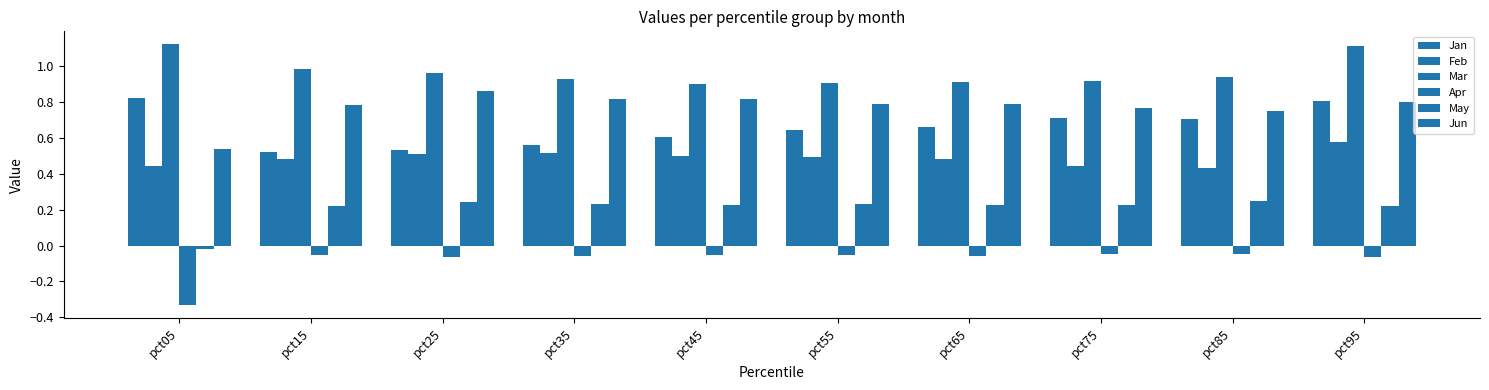

How many data points does each series have?

10